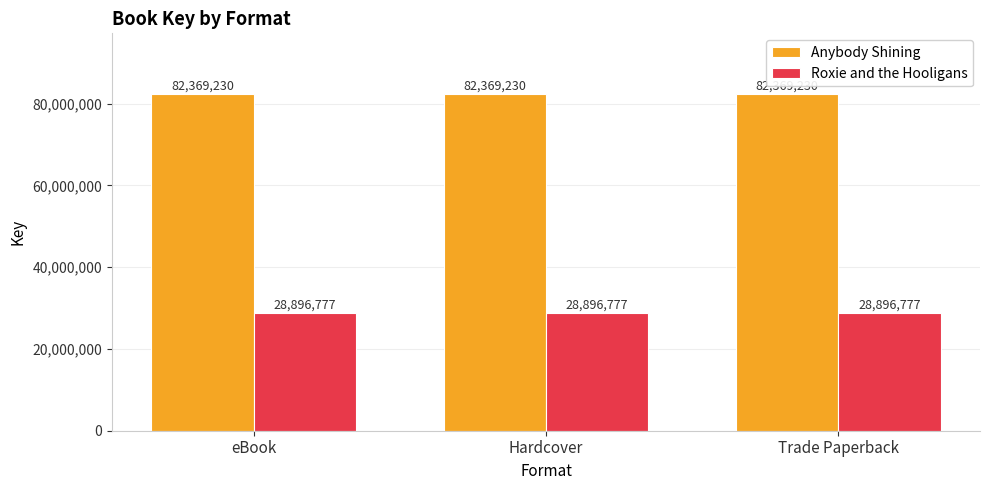

True or false: Anybody Shining has a value of 41712966 at Trade Paperback.

False